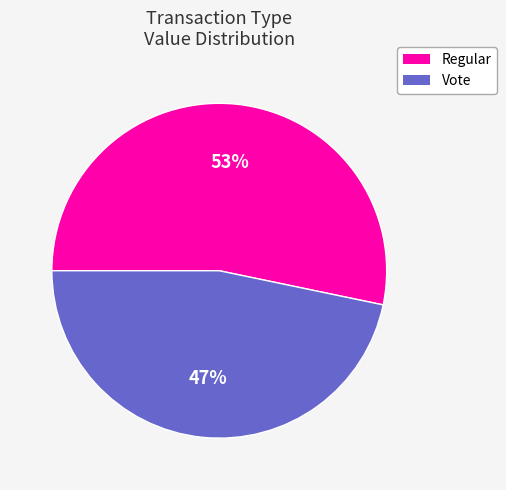

Does Regular account for over 50% of the chart?

Yes